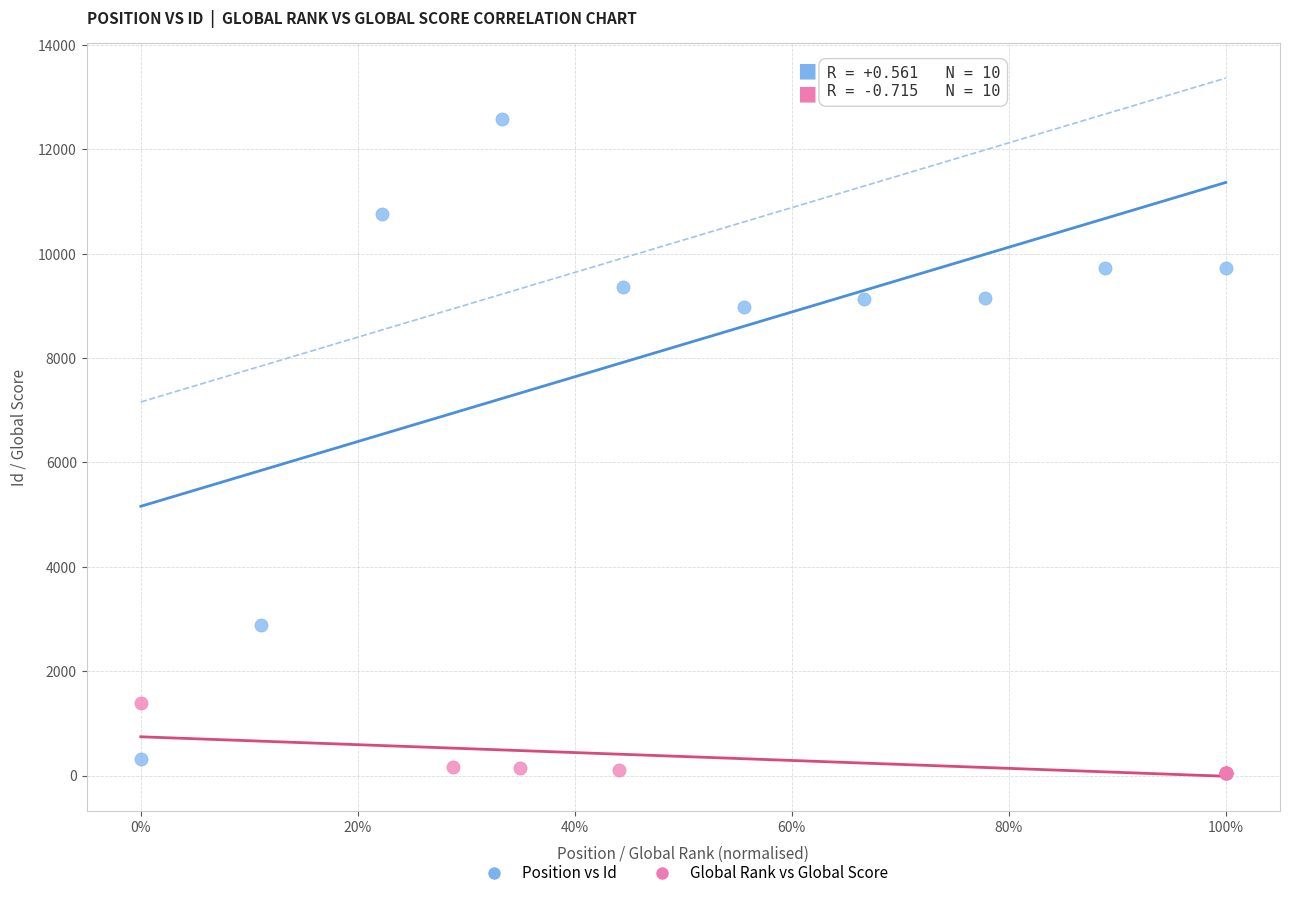

Which series has the widest spread of Y values?

Position vs Id